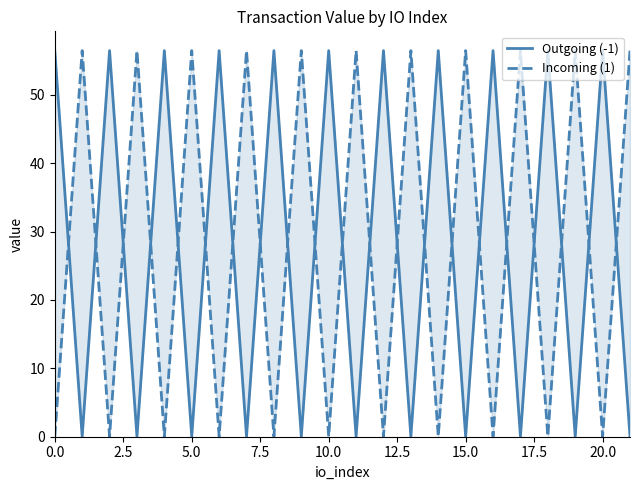

How many values in the Incoming (1) series exceed 56?

11